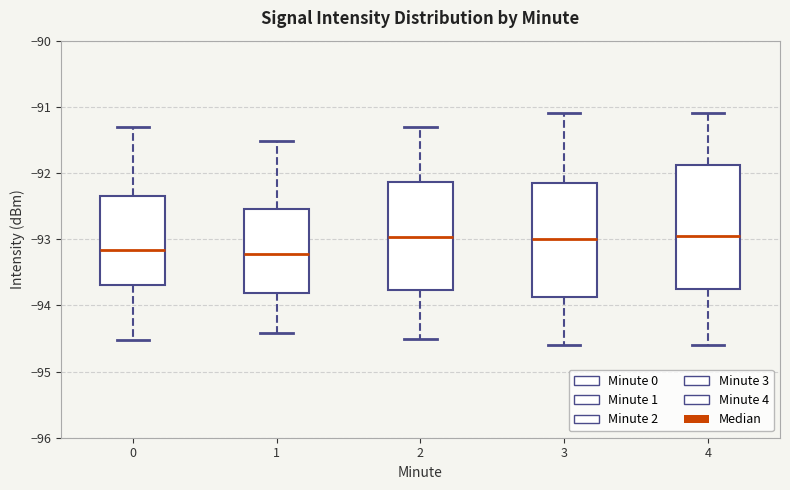

Where does the upper whisker of the box at x = 2 end on the y-axis? The values are not printed on the chart, so give them approximately, as read against the axis.

-91.3